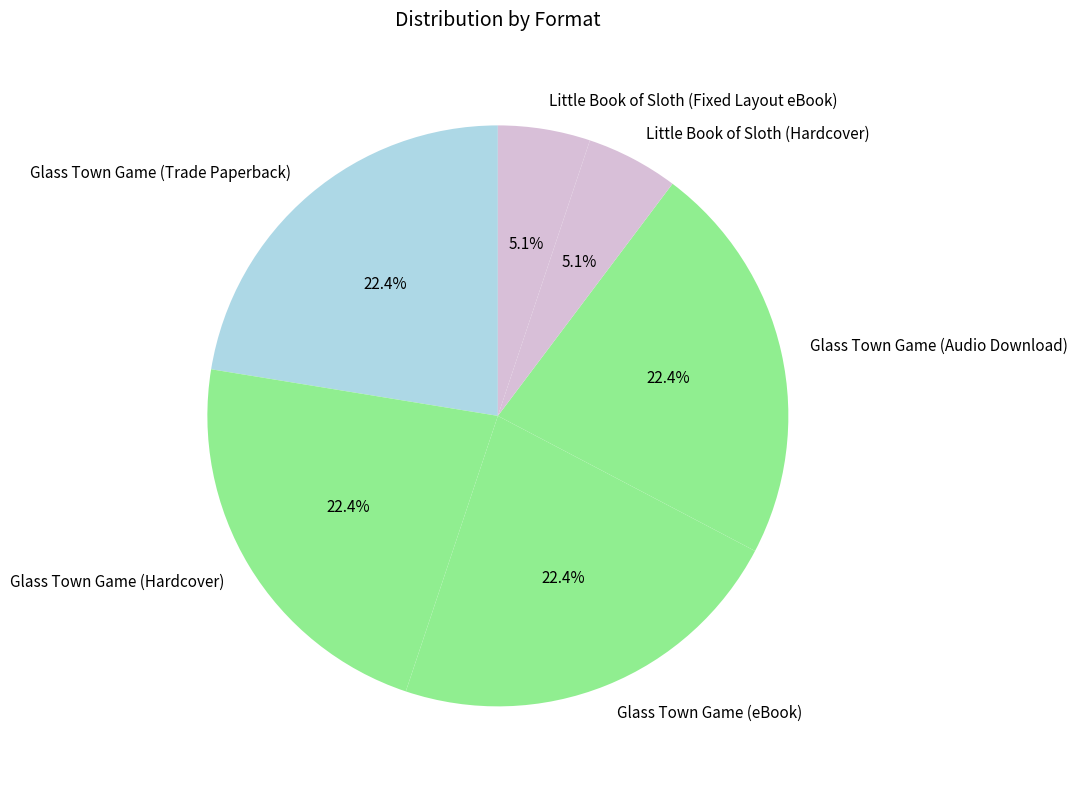

To the nearest percent, what is the difference between the Glass Town Game (Hardcover) and Little Book of Sloth (Hardcover) slice percentages?

17%